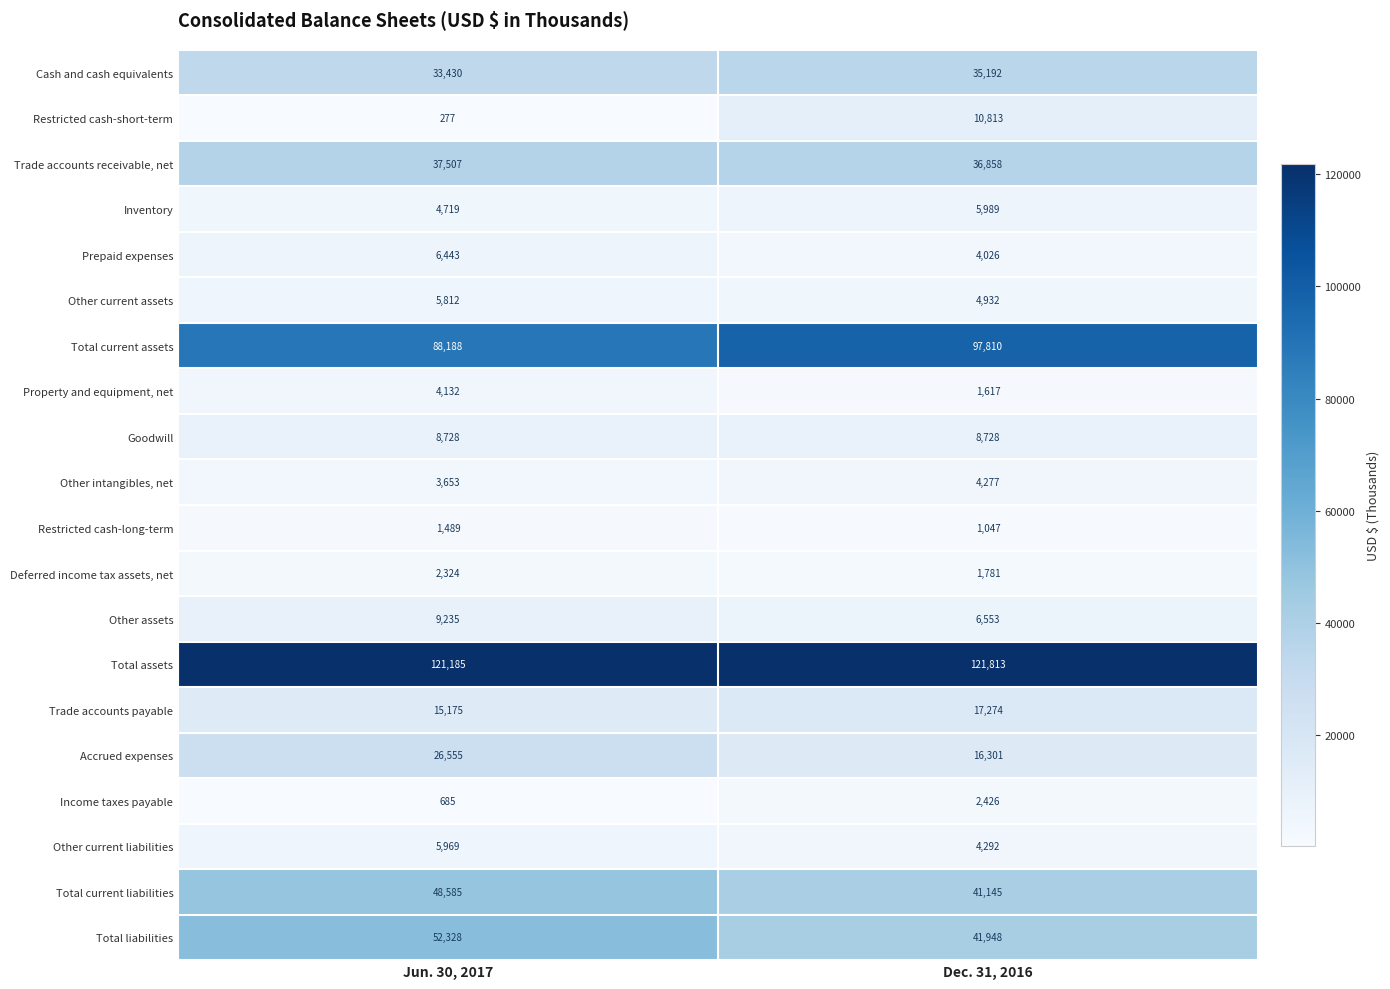

What is the difference between the highest and lowest values at Jun. 30, 2017?

120908